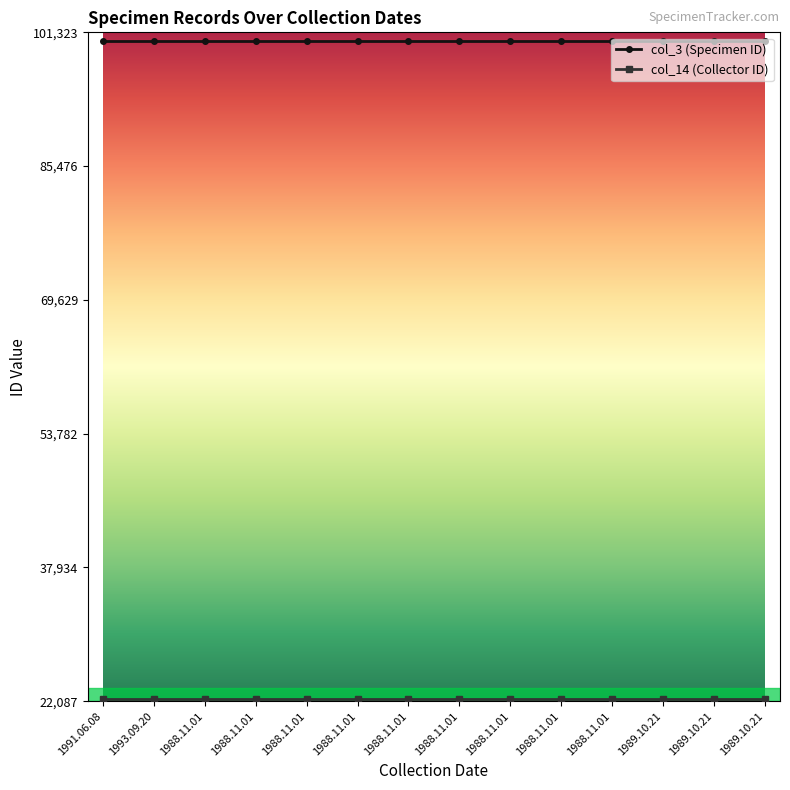

What is the smallest value displayed?

22311